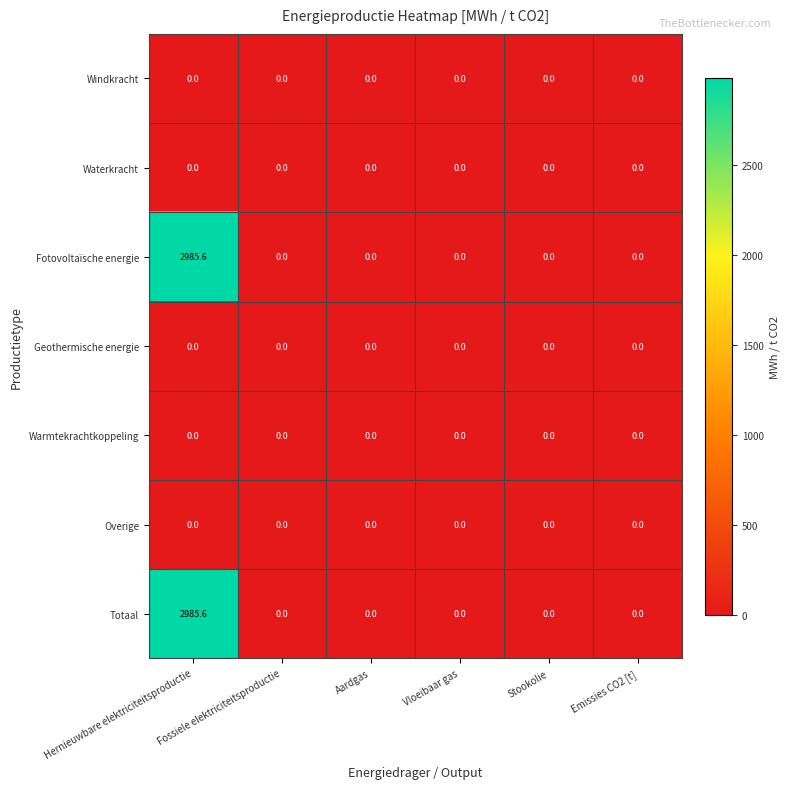

True or false: Totaal has a value of 0.0 at Aardgas.

True